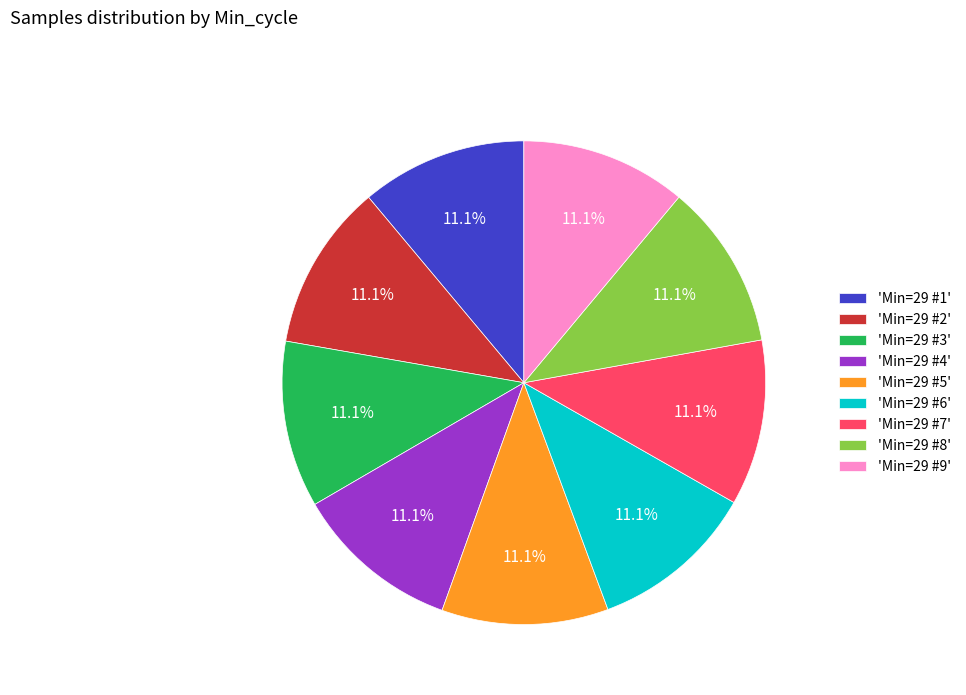

Is the sum of 'Min=29 #9' and 'Min=29 #6' greater than half?

No